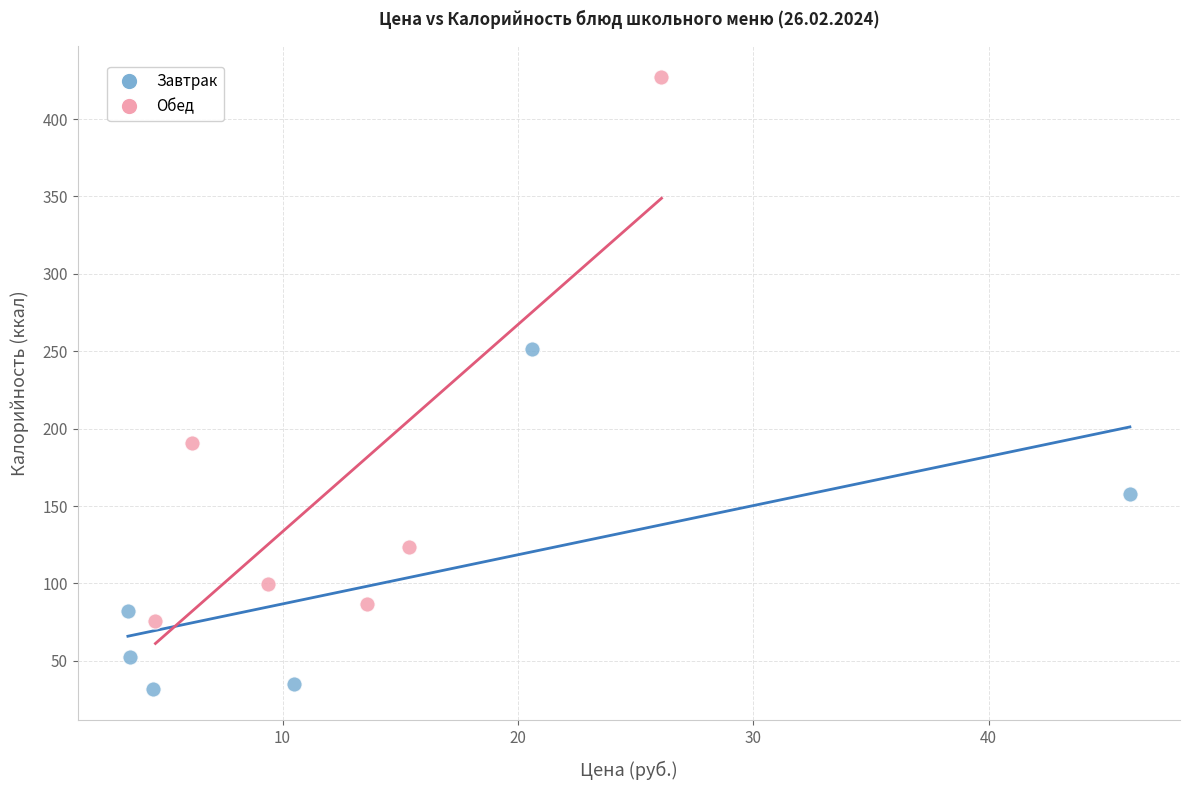

Which series reaches the minimum Y coordinate?

Завтрак